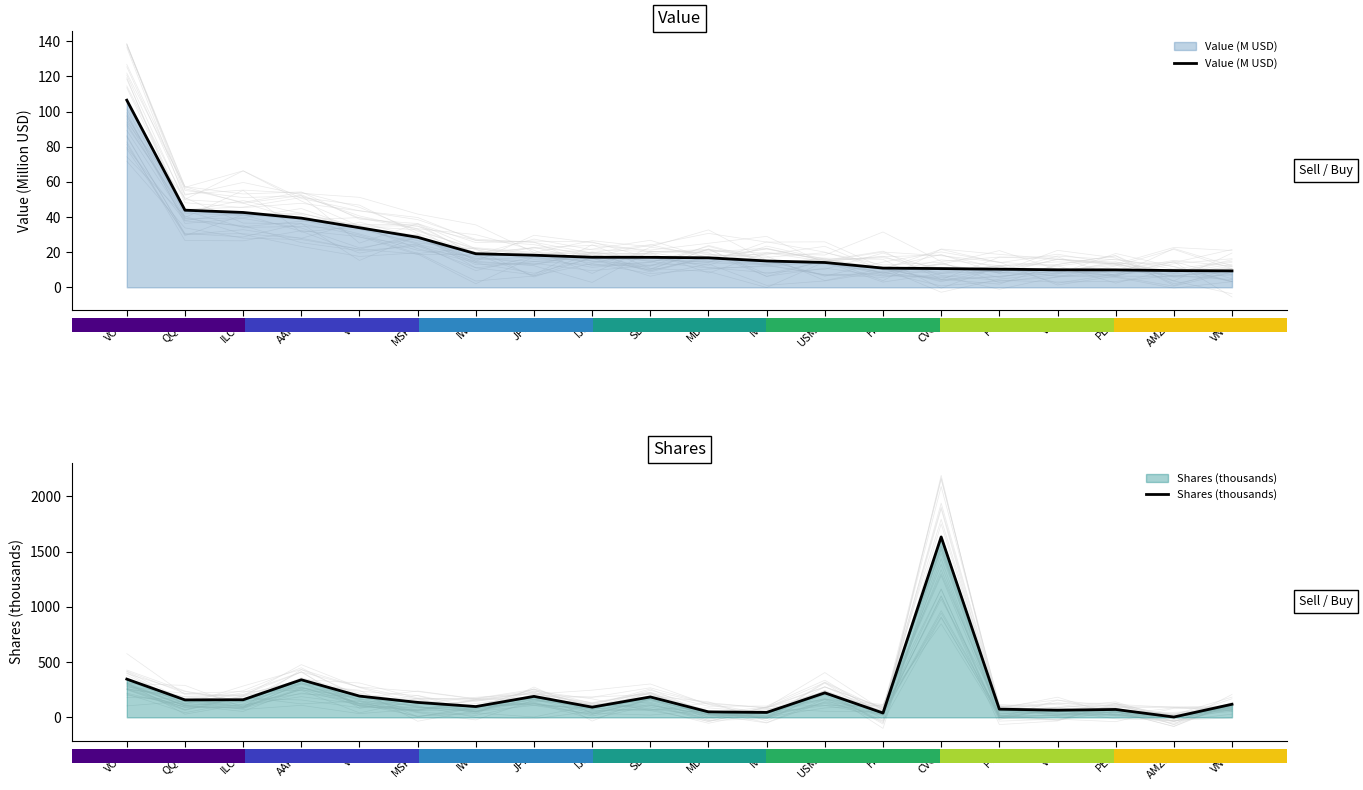

At which category is the sum across all series the highest?

CVGI